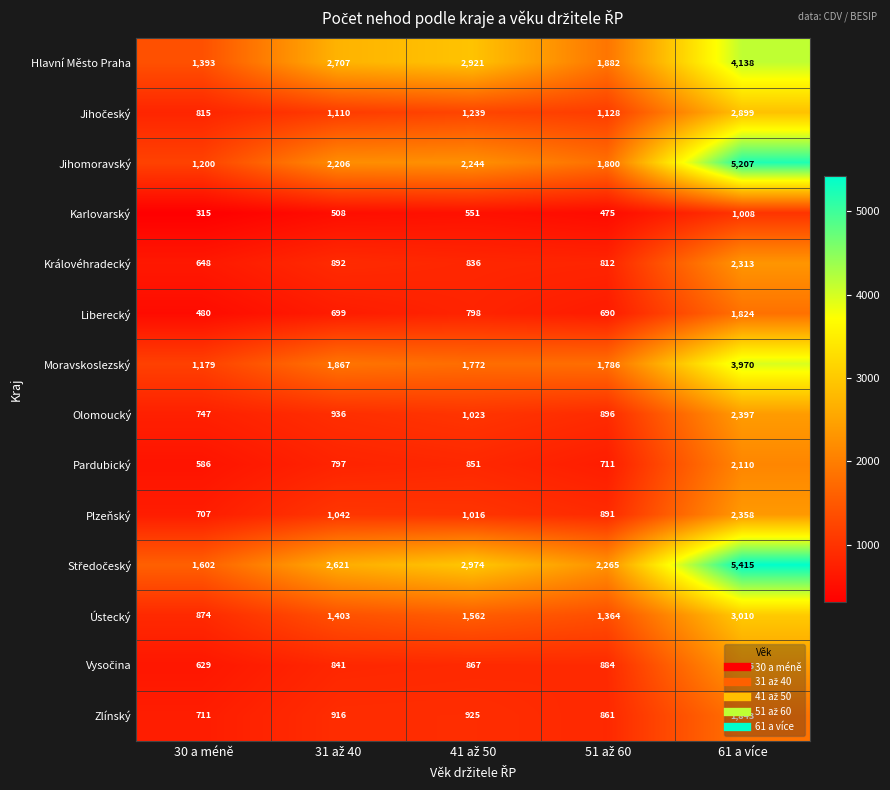

What is the minimum value shown in the chart?

315